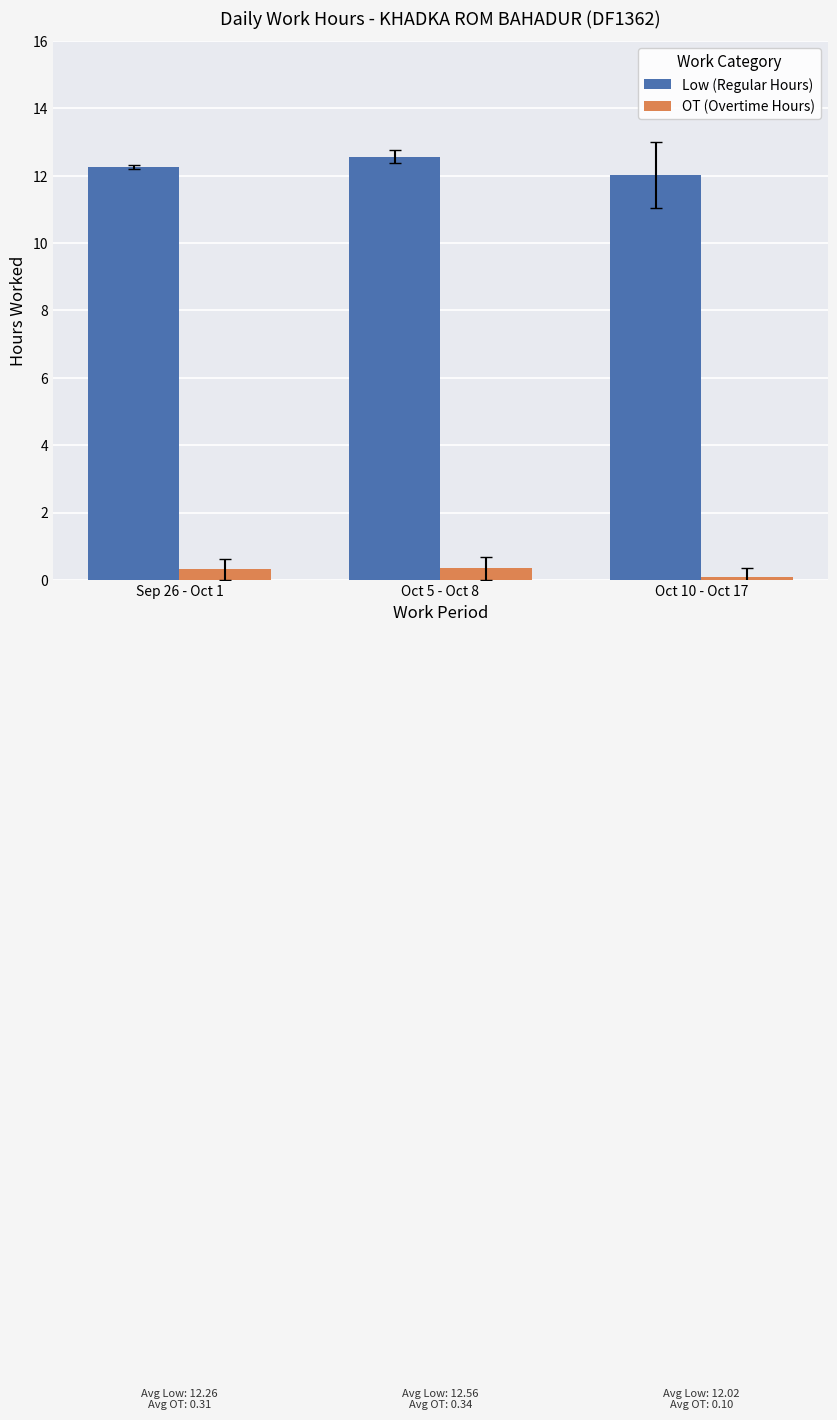

What is the total value across all series at Oct 5 - Oct 8?

12.9